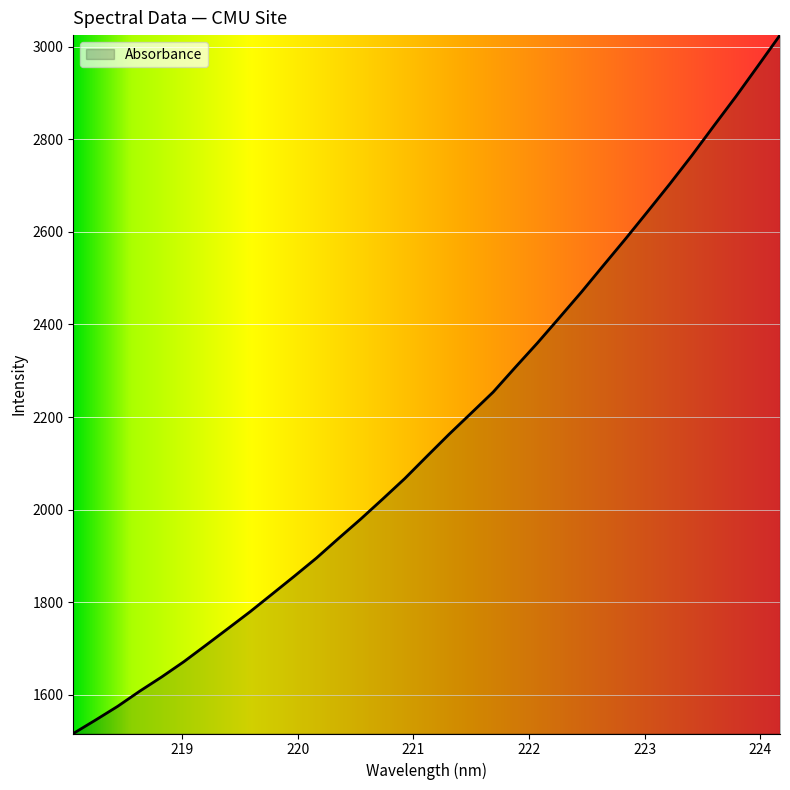

What is the difference between the maximum and minimum values?

1508.7